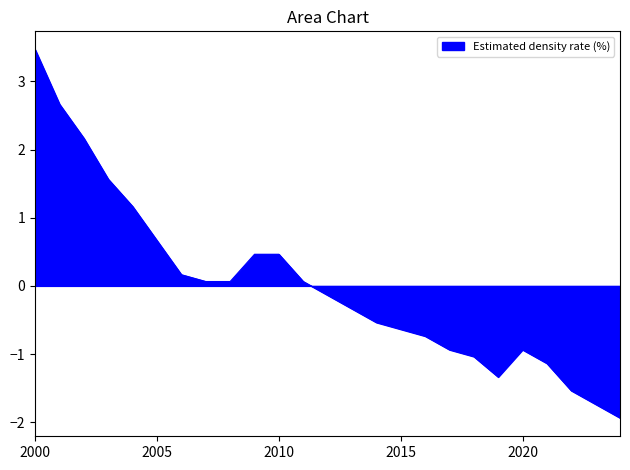

What is the difference between the maximum and minimum values?

5.4